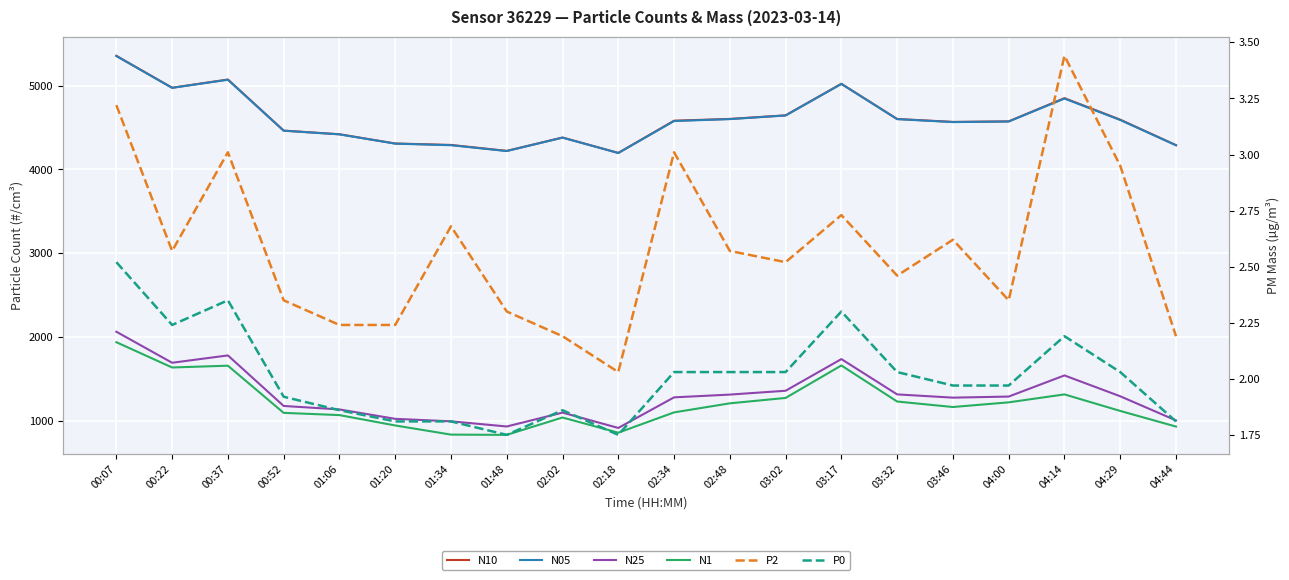

What is the average value of the N05 series?

4598.8